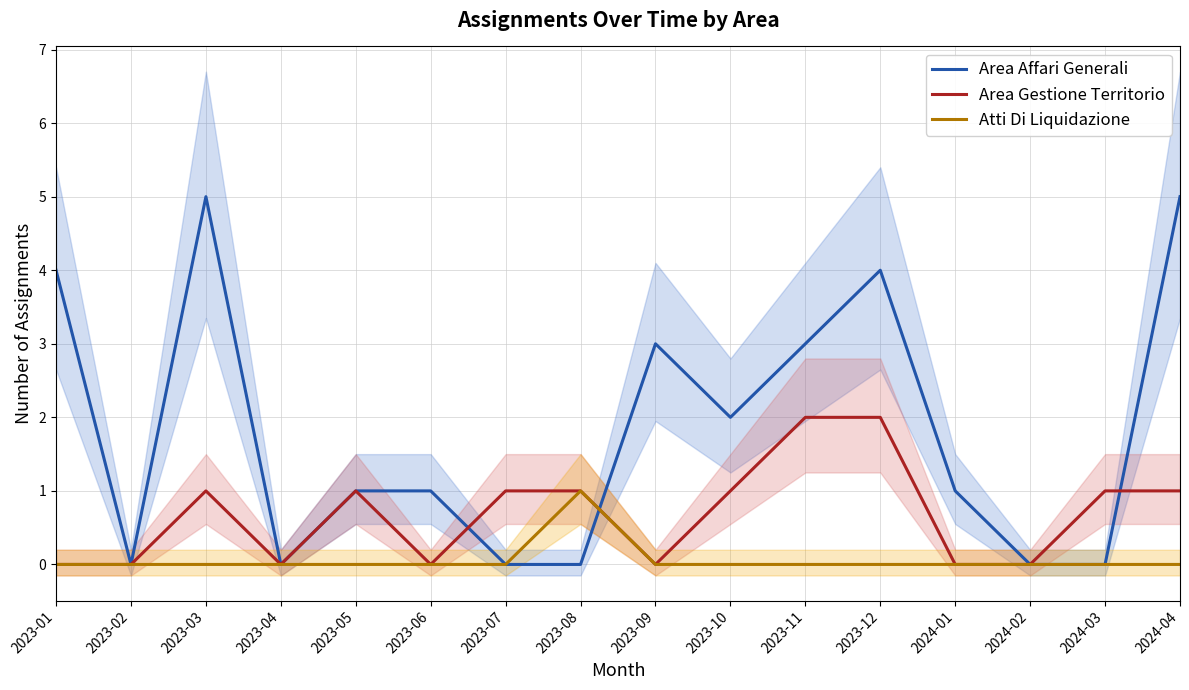

What is the label of the 2nd point from the left?

2023-02